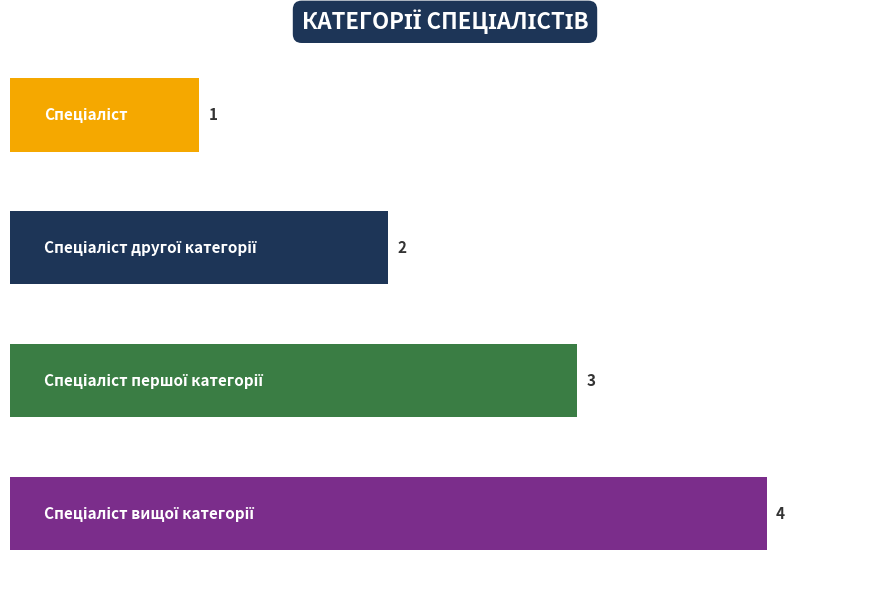

What is the value of the 3rd bar from the top?

3